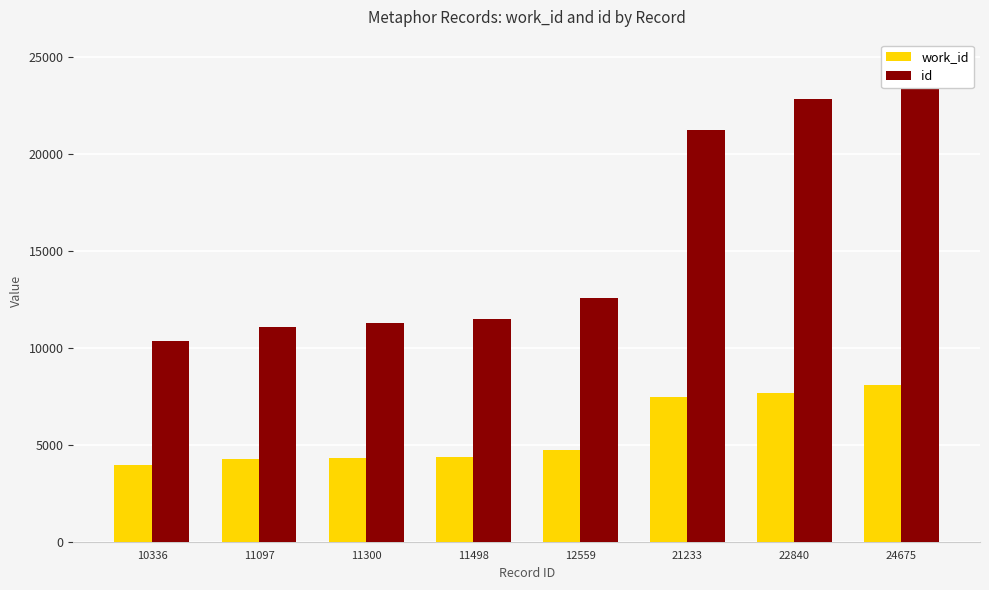

Rank the series by their maximum value, from highest to lowest.

id, work_id